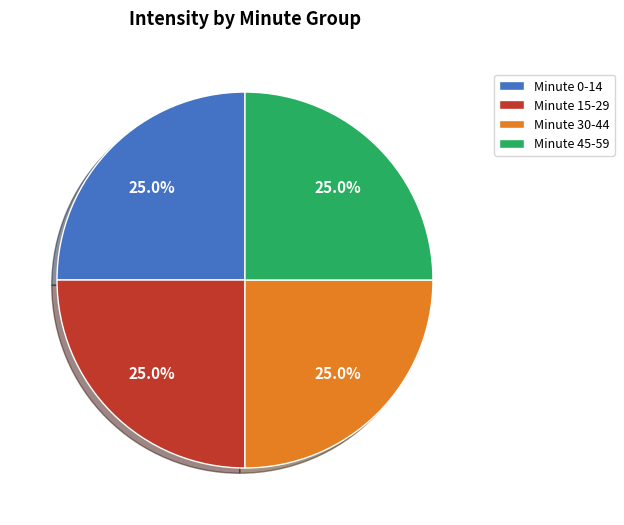

Does any single category account for the majority?

No